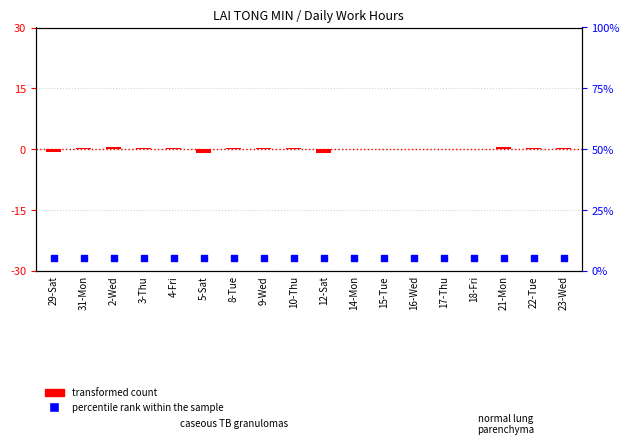

What are all the series names shown in the legend?

transformed count, percentile rank within the sample